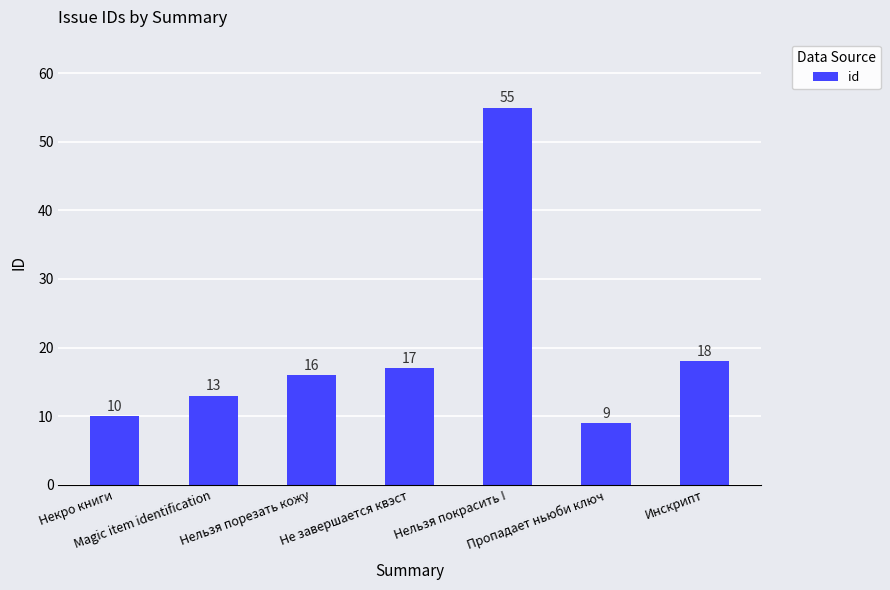

Approximately how many times larger is the value at Нельзя порезать кожу compared to Инскрипт?

0.9